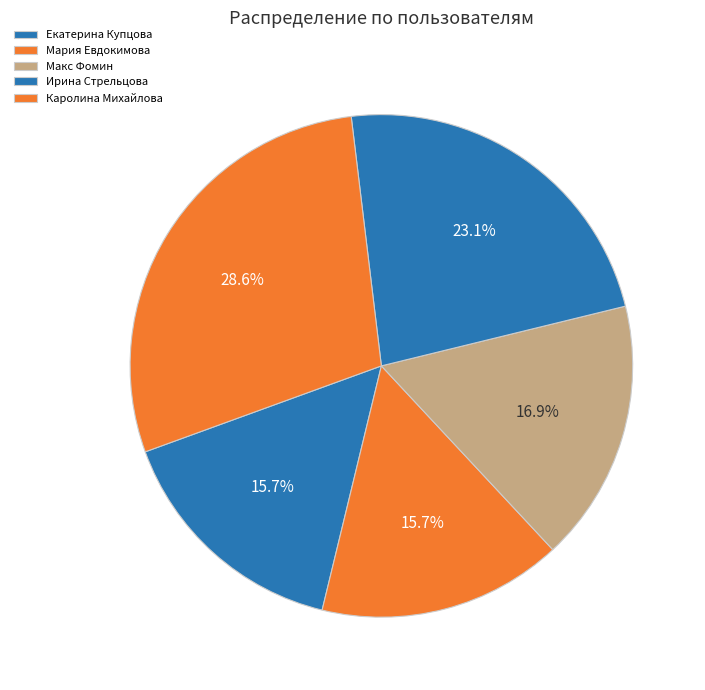

To the nearest percent, what is the difference between the Мария Евдокимова and Каролина Михайлова slice percentages?

13%